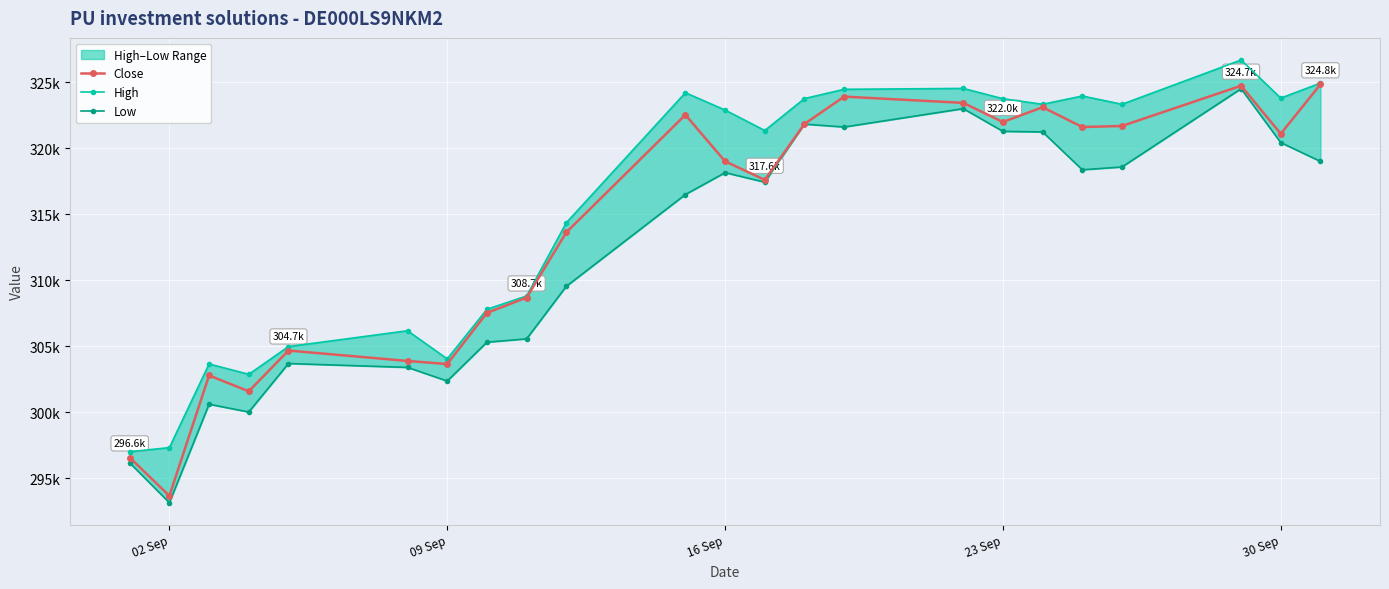

What is the value of the Low point at the 10th from the left?

309541